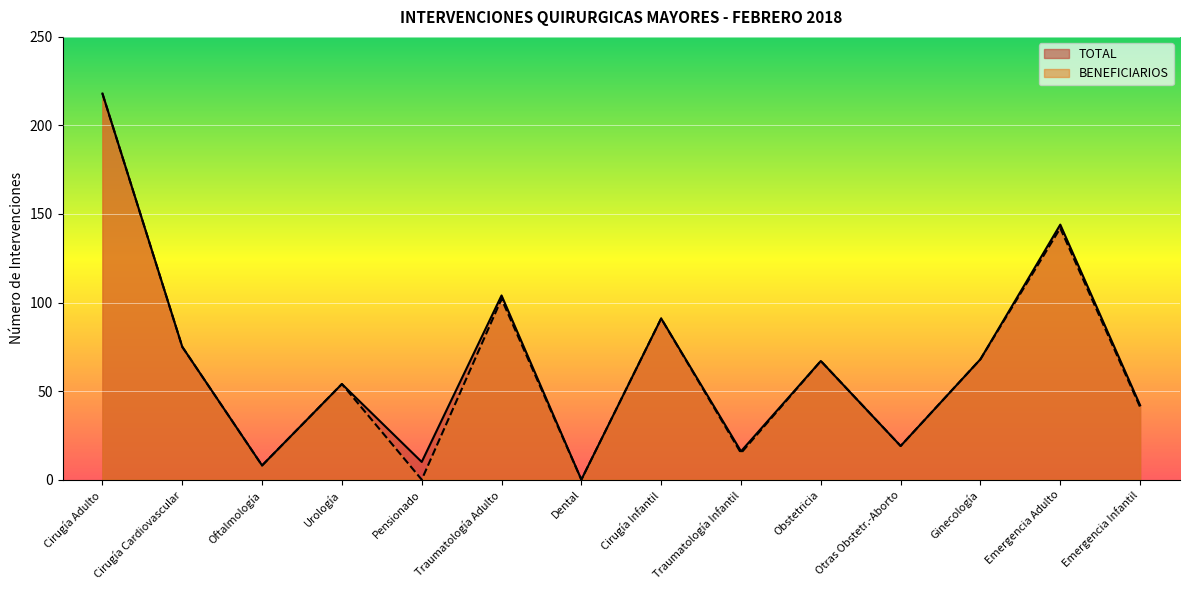

Read the BENEFICIARIOS value at Cirugía Infantil, to the nearest 50.

100